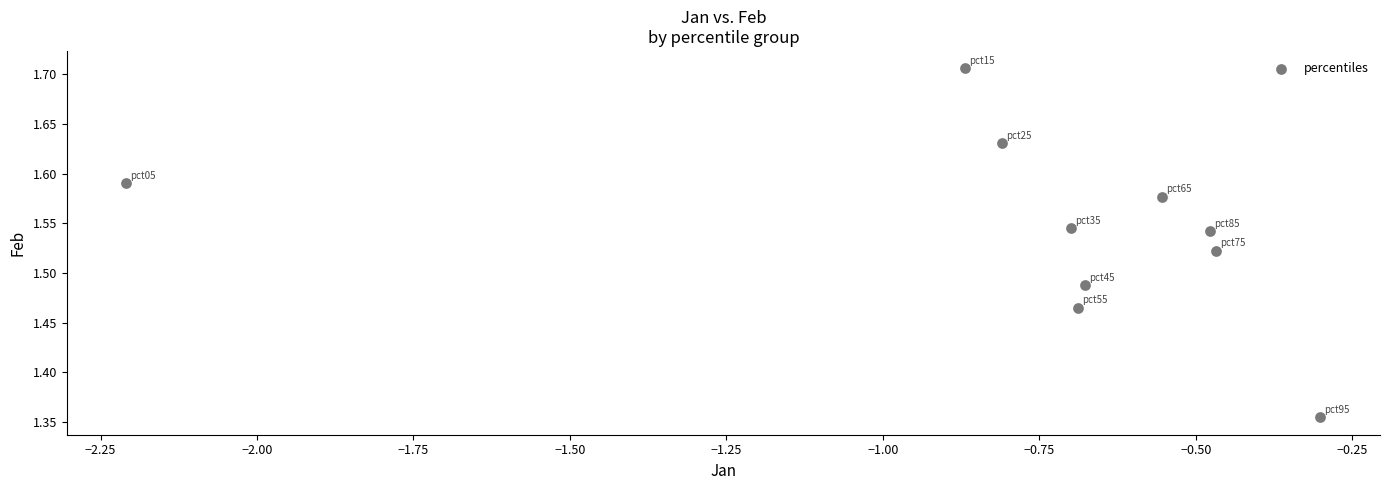

What is the average X value?

-0.8